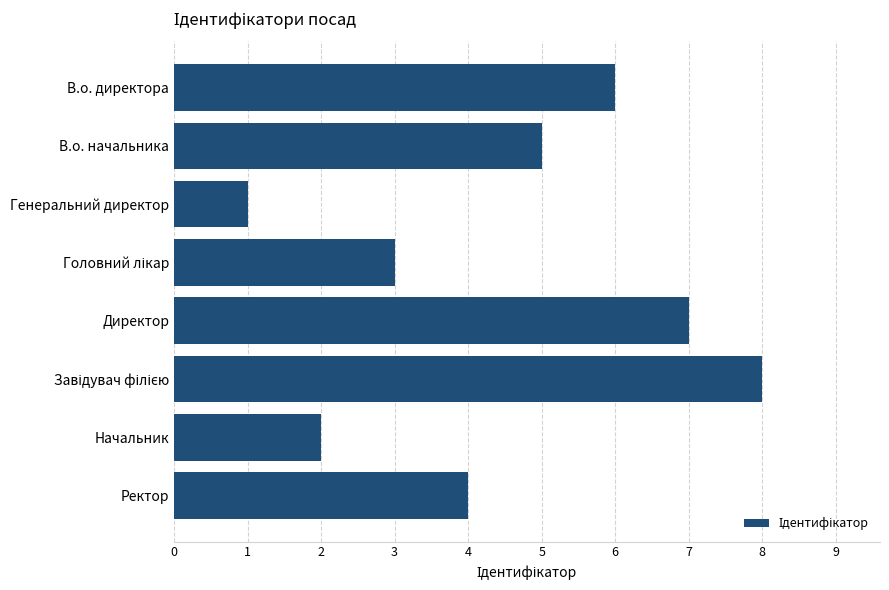

Which label corresponds to the smallest value in the chart?

Генеральний директор